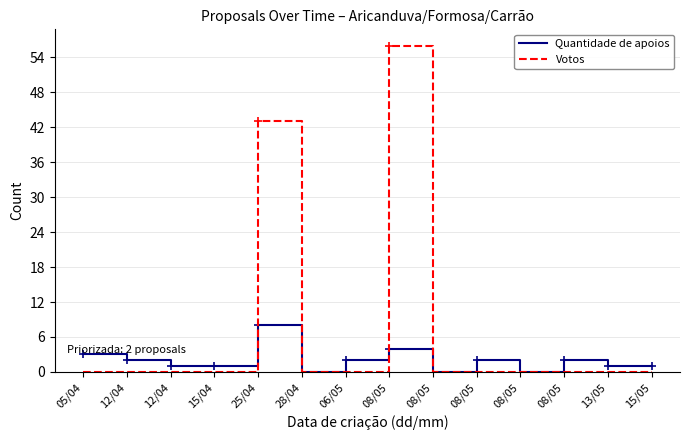

What are all the series names shown in the legend?

Quantidade de apoios, Votos